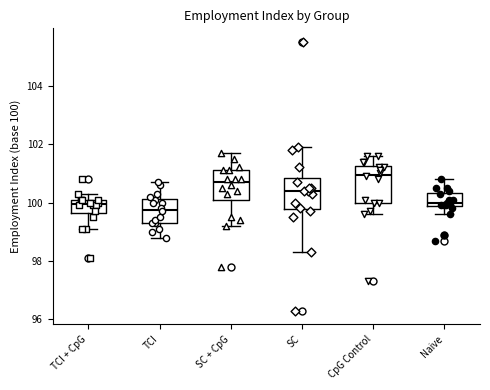

Which box's median line is the lowest?

TCI